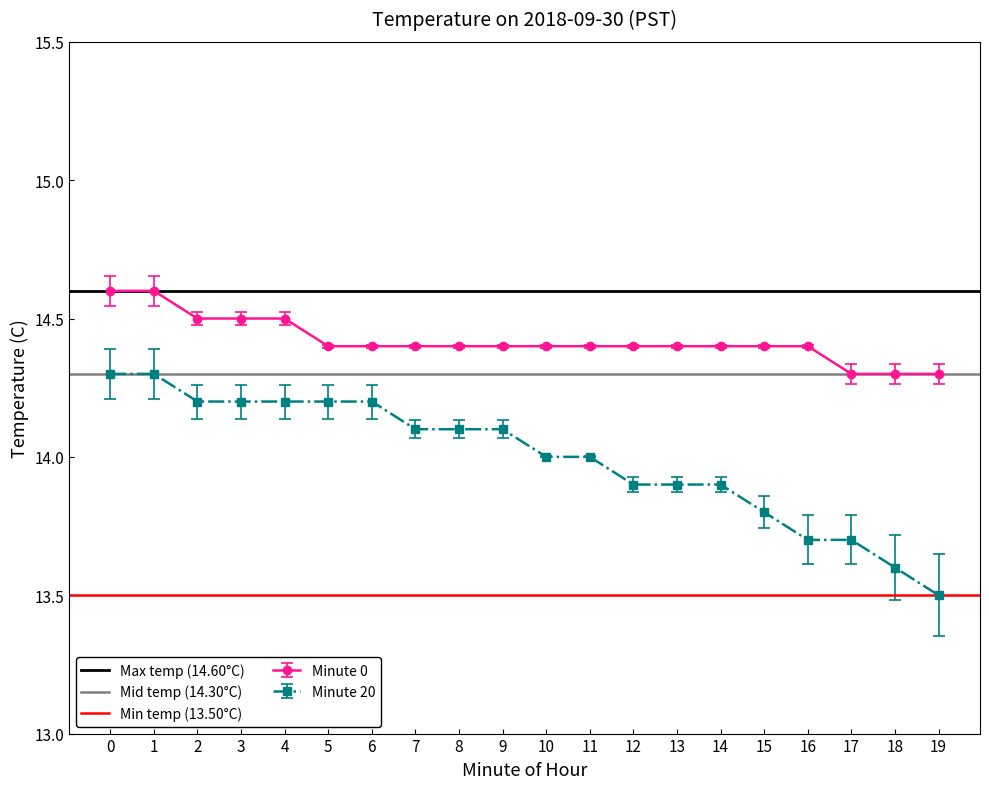

Which has a higher value, 1 or 0?

1